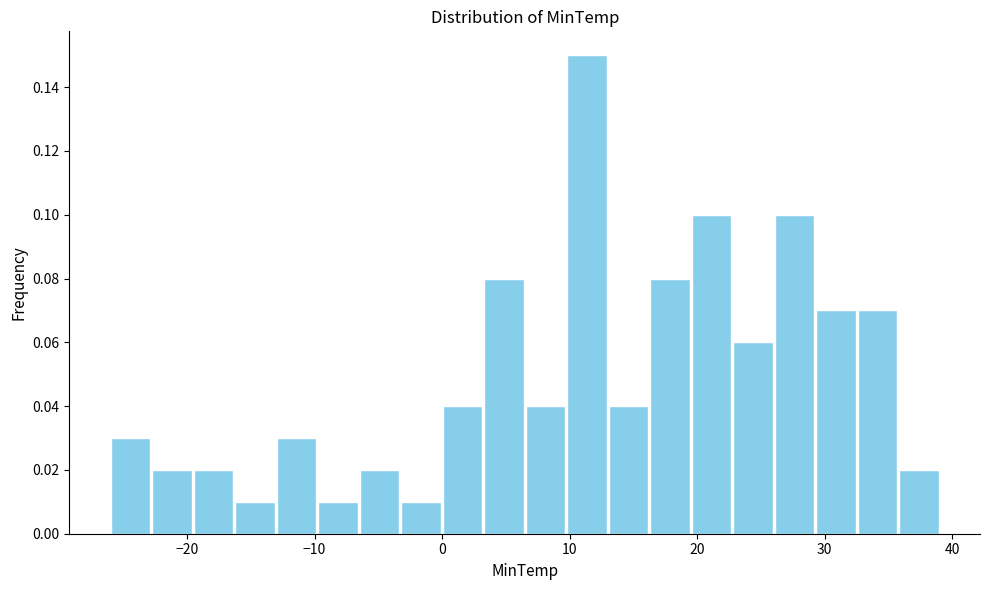

Read against the x-axis, roughly where is the centre of the tallest bar?

11